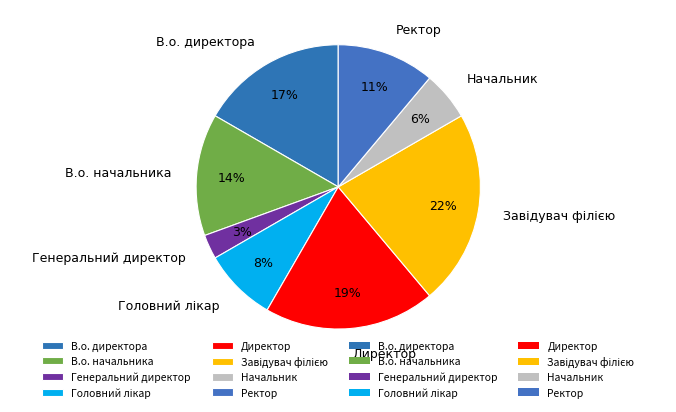

Between В.о. директора and Директор, which is larger?

Директор